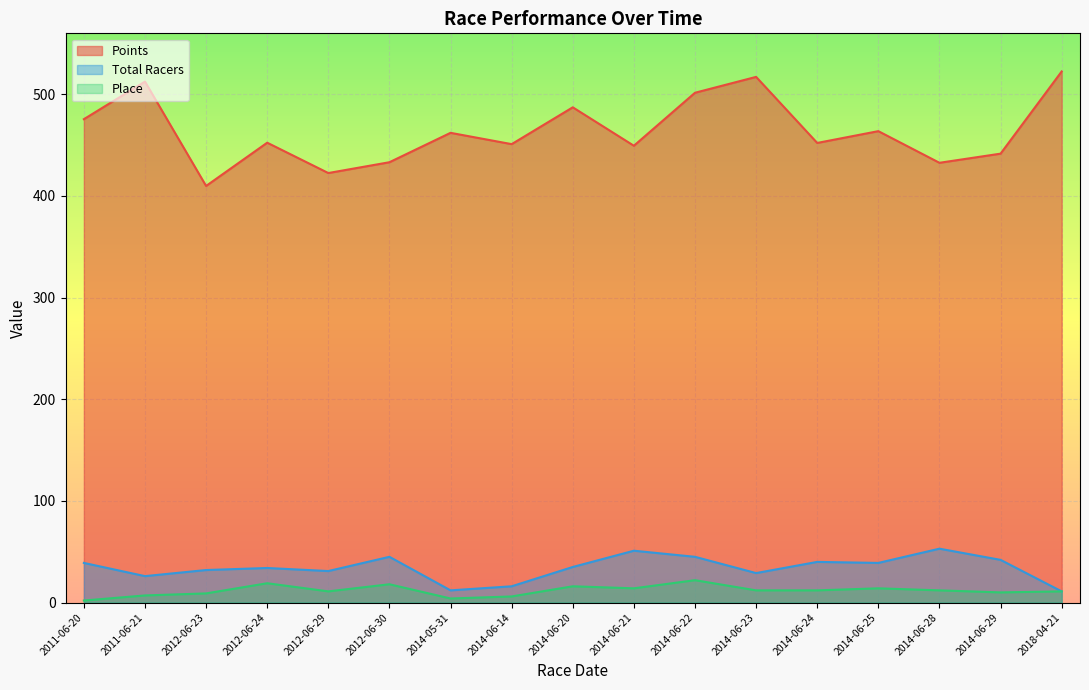

The value of Points at 2014-05-31 is 827.1. True or false?

False